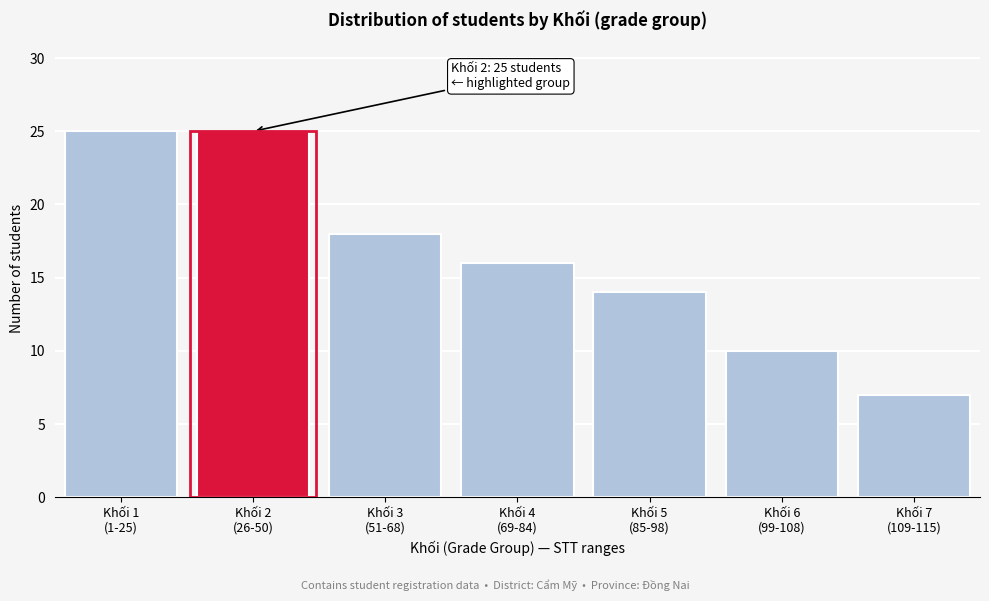

Reading left to right, extract all data points from this chart.

25	25	18	16	14	10	7